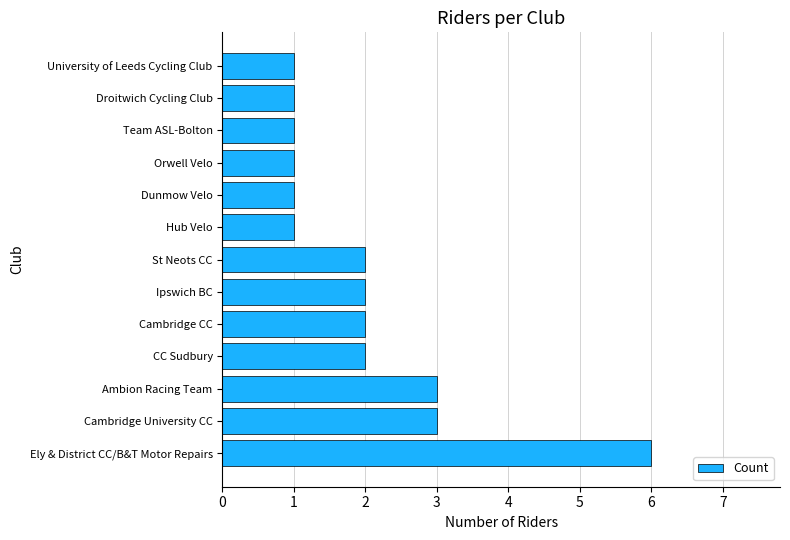

What is the sum of all values?

26